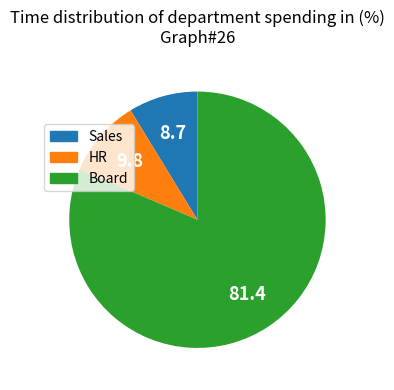

Approximately how many times larger is the value at Sales compared to HR?

0.9